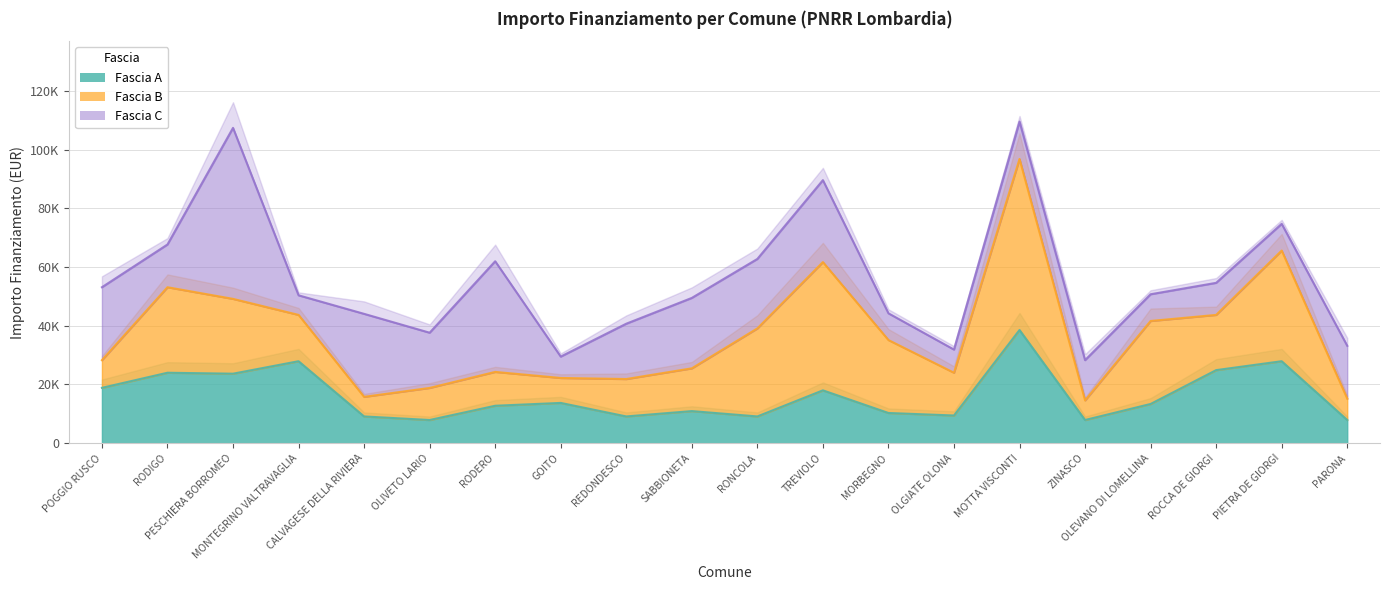

What is the minimum value shown in the chart?

6677